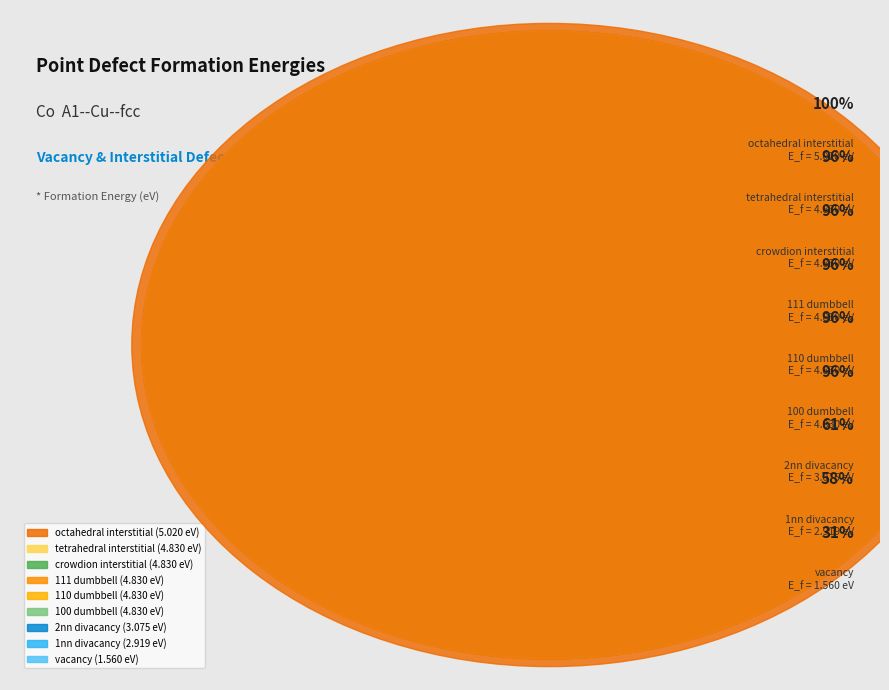

Is it true that 1nn divacancy is 1% of the pie?

False